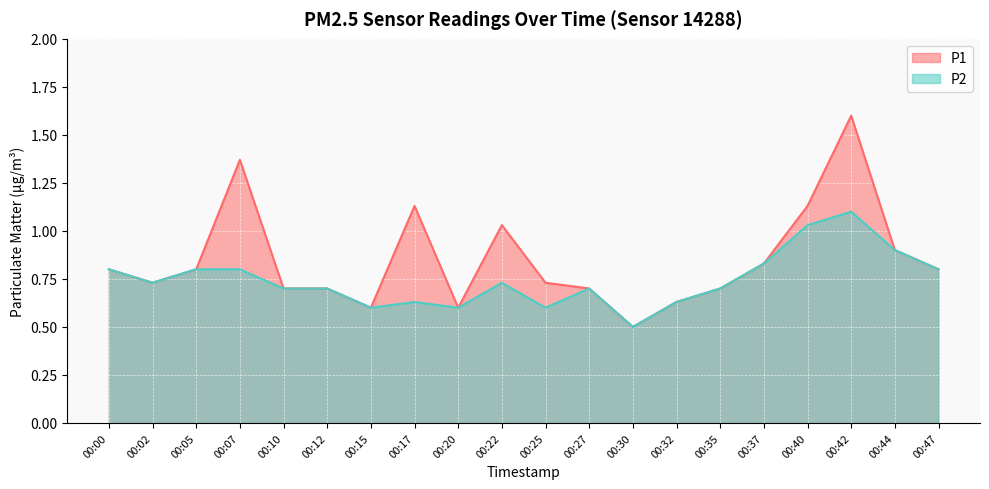

How many interior local valleys does the P2 series have?

5